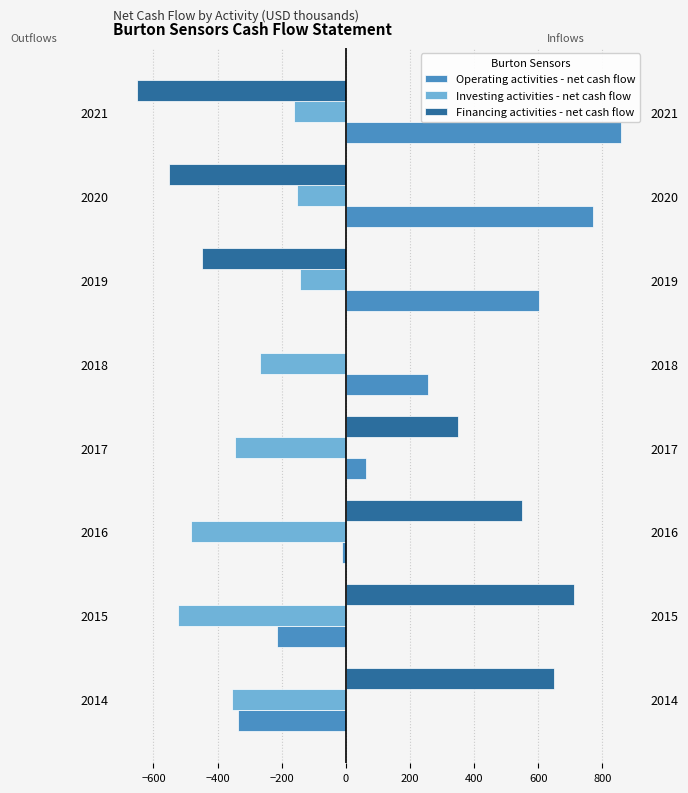

What is the value of the Financing activities - net cash flow bar at the 4th from the left?

350.0